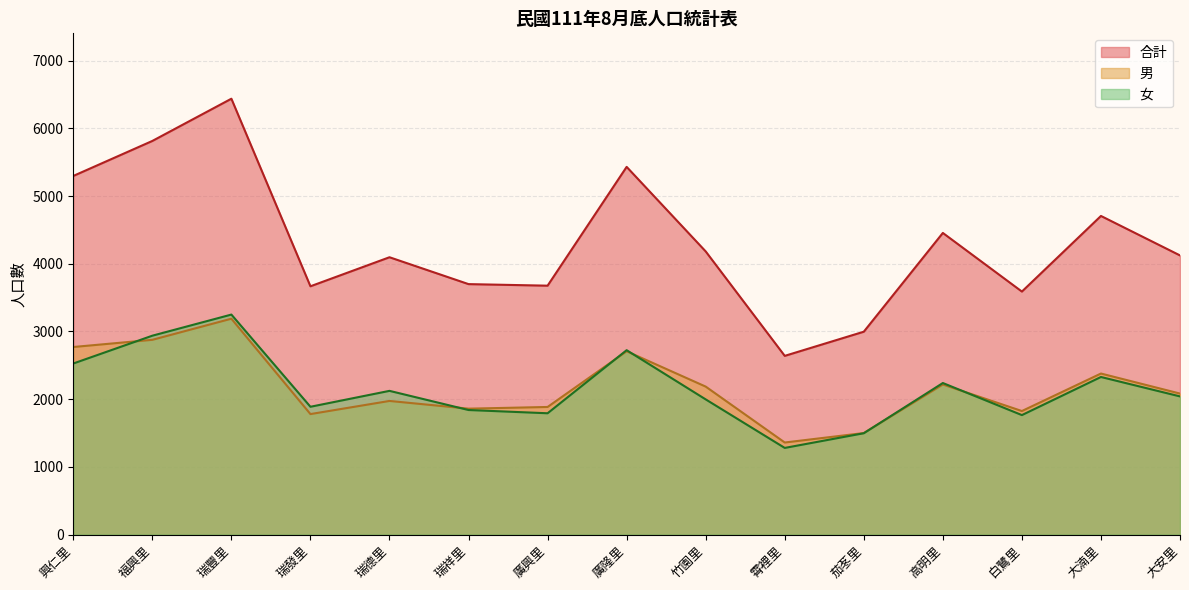

Reading left to right, extract all data points from this chart.

男: 2771	2877	3189	1780	1974	1860	1885	2708	2186	1360	1500	2217	1825	2379	2083
女: 2527	2938	3250	1888	2123	1840	1792	2724	1997	1280	1497	2239	1765	2328	2041
合計: 5298	5815	6439	3668	4097	3700	3677	5432	4183	2640	2997	4456	3590	4707	4124